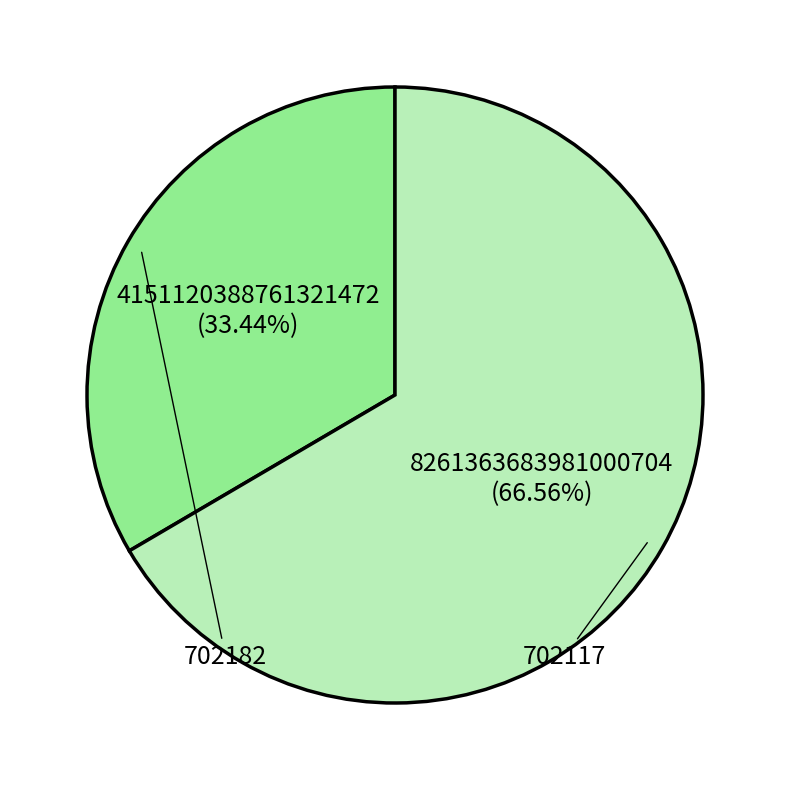

Is there any slice that represents more than half of the pie?

Yes